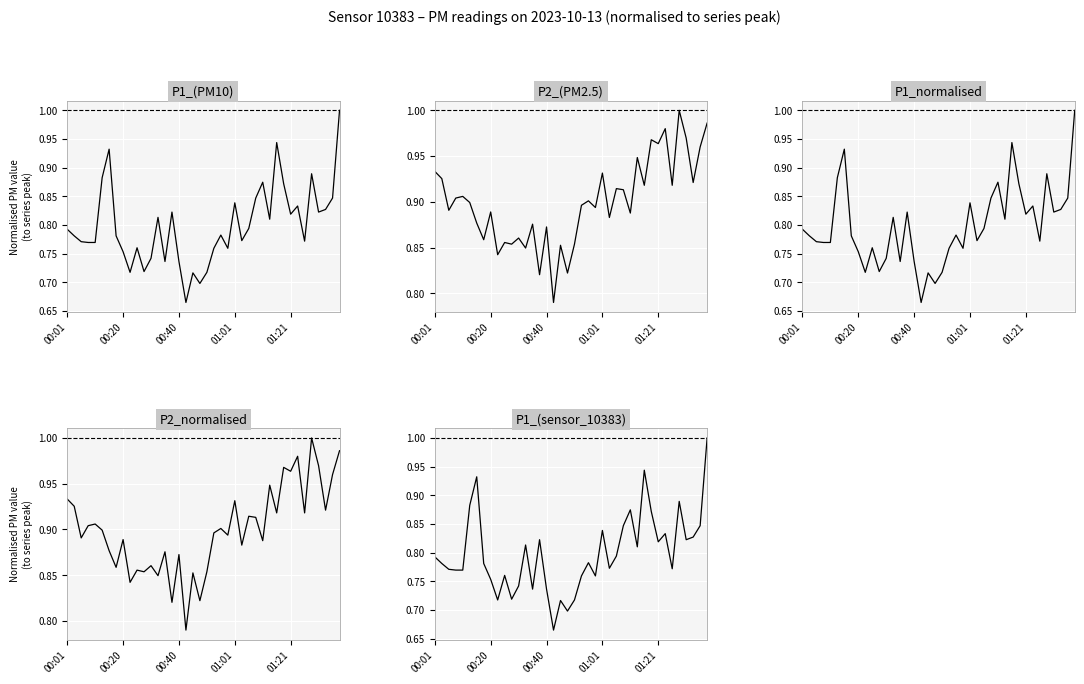

Between 28 and 15, which is larger?

28